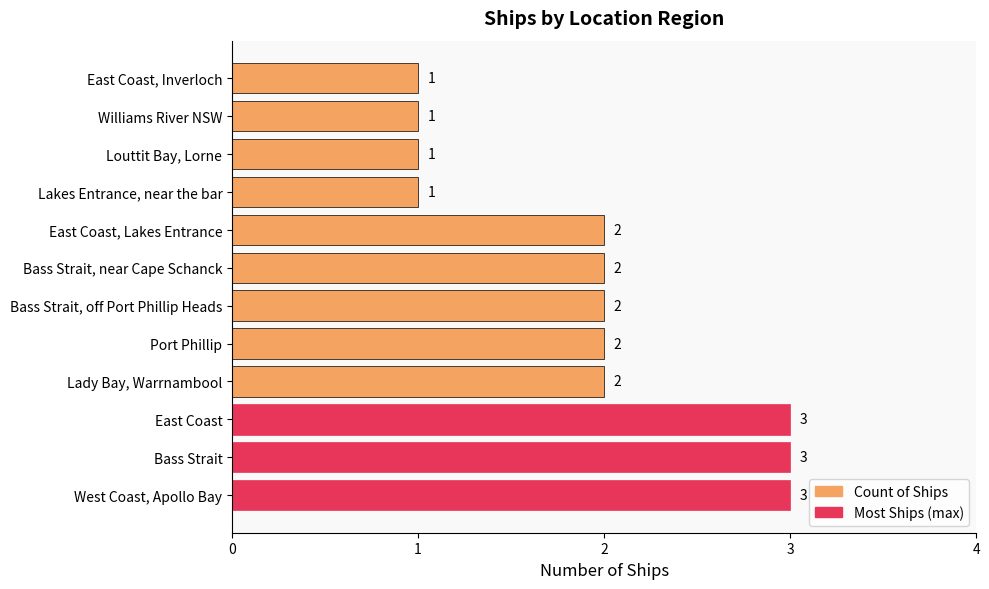

Reading bottom to top, list all the values displayed in this chart.

West Coast, Apollo Bay=3	Bass Strait=3	East Coast=3	Lady Bay, Warrnambool=2	Port Phillip=2	Bass Strait, off Port Phillip Heads=2	Bass Strait, near Cape Schanck=2	East Coast, Lakes Entrance=2	Lakes Entrance, near the bar=1	Louttit Bay, Lorne=1	Williams River NSW=1	East Coast, Inverloch=1